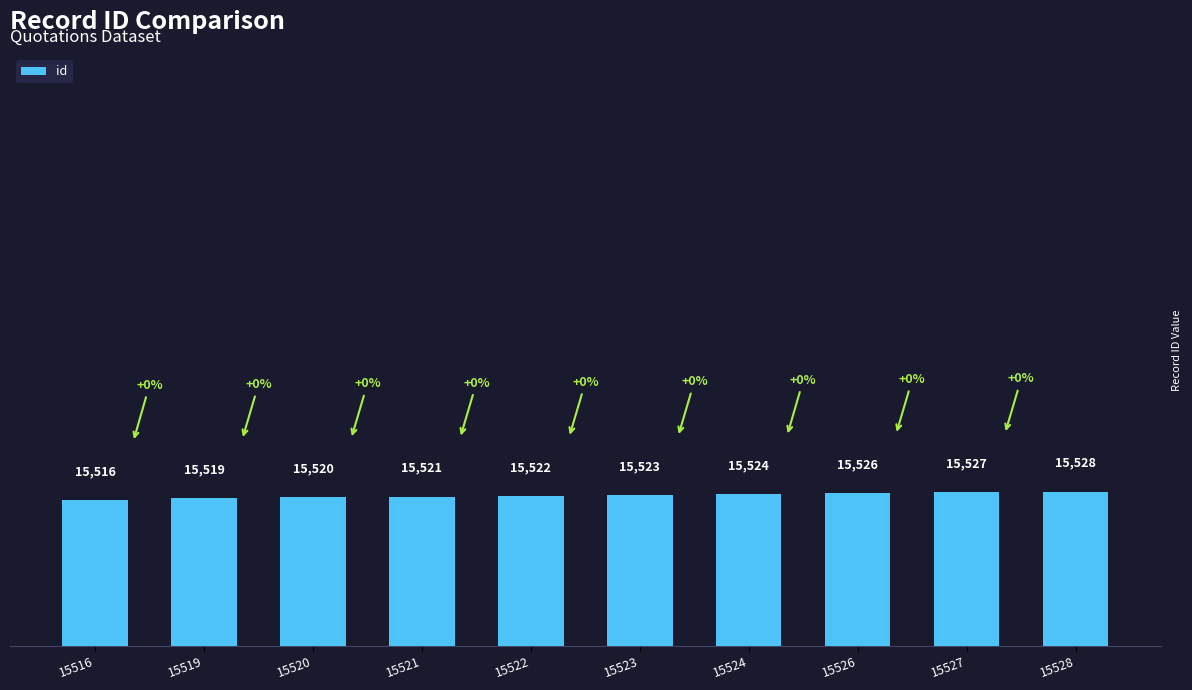

Which has a higher value, 15522 or 15527?

15527